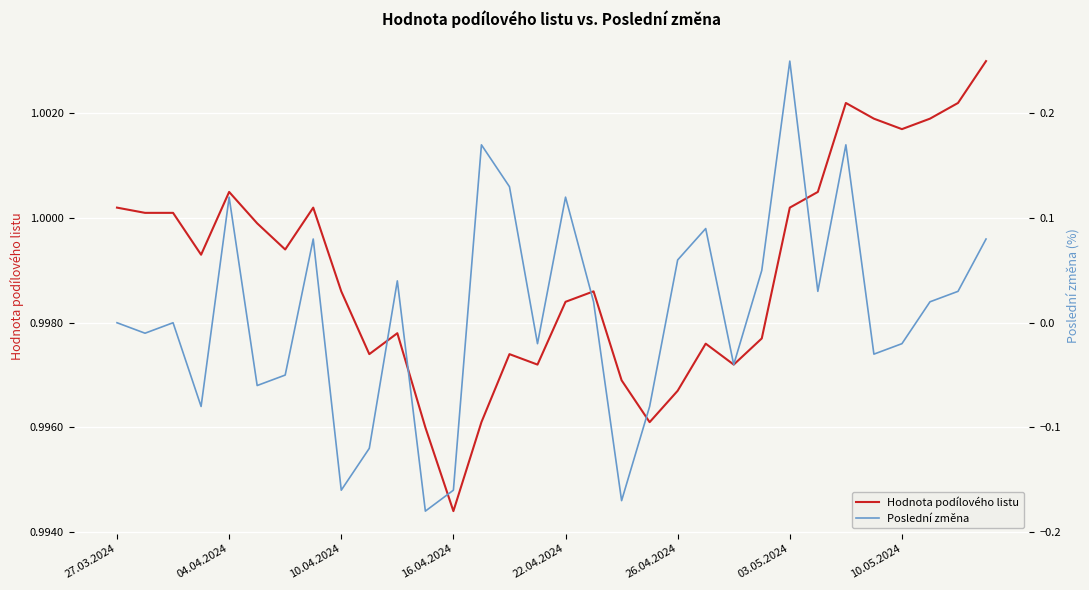

What is the difference between the highest and lowest values at 19?

1.1